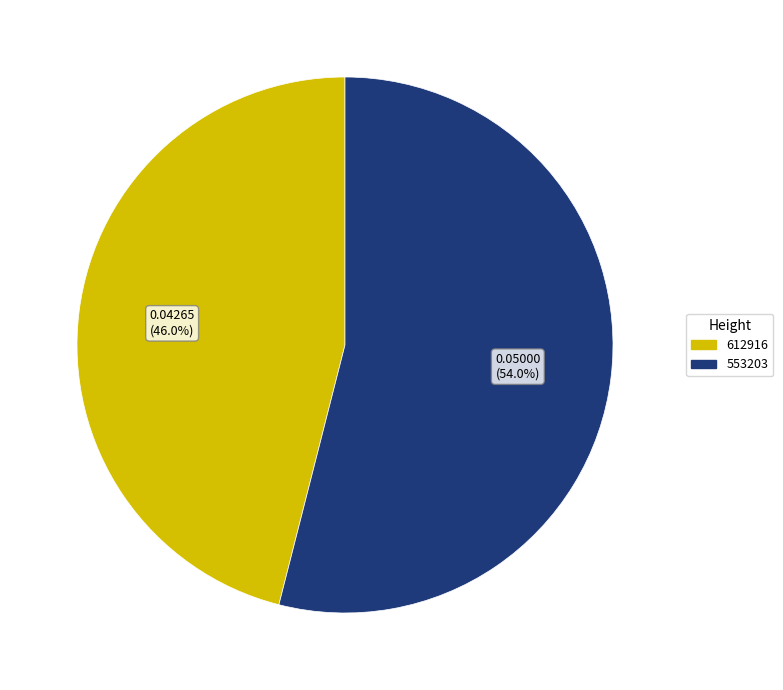

To the nearest percent, what is the difference between the 553203 and 612916 slice percentages?

8%